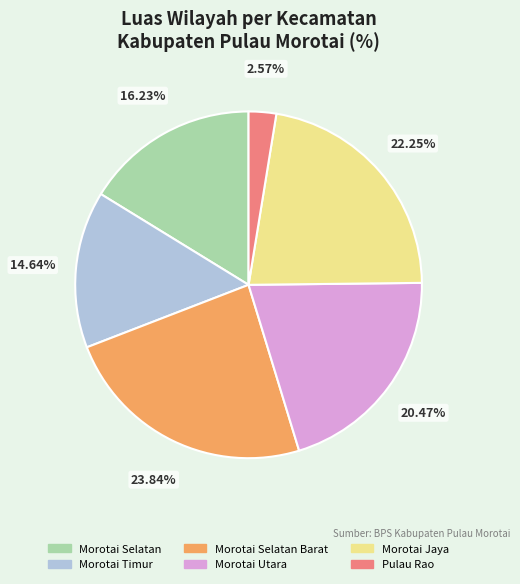

How much of the chart is everything except Morotai Utara?

79.5%